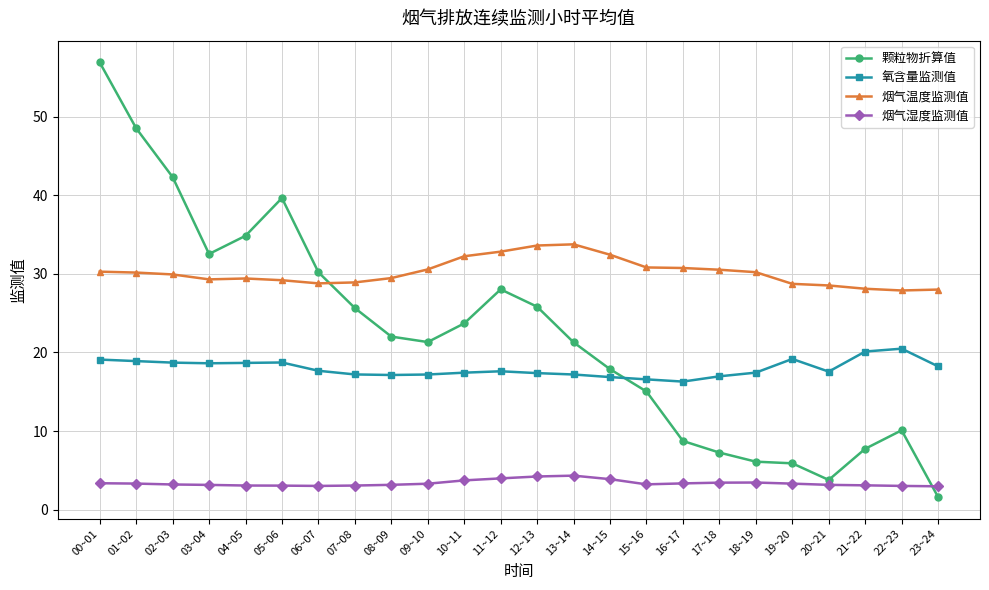

What is the value of the 烟气湿度监测值 point at the 7th from the left?

3.0